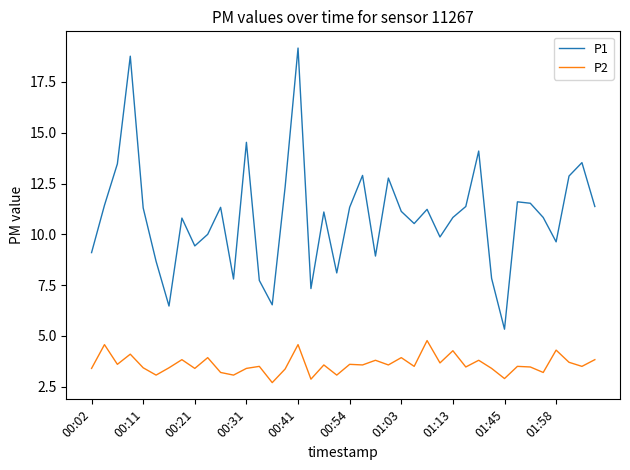

Rank the series by their maximum value, from lowest to highest.

P2, P1